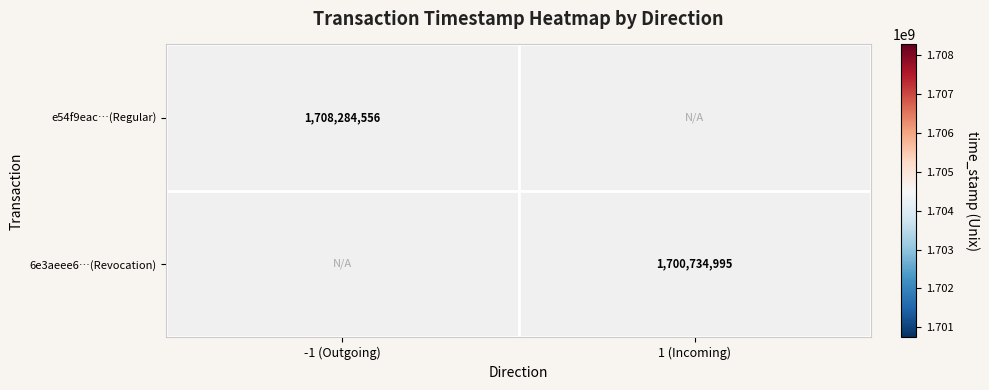

The 6e3aeee6…(Revocation) series shows 1038339211.0 at 1 (Incoming). True or false?

False